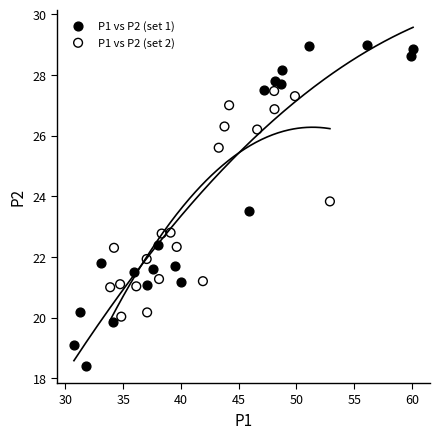

Which series reaches the minimum Y coordinate?

P1 vs P2 (set 1)